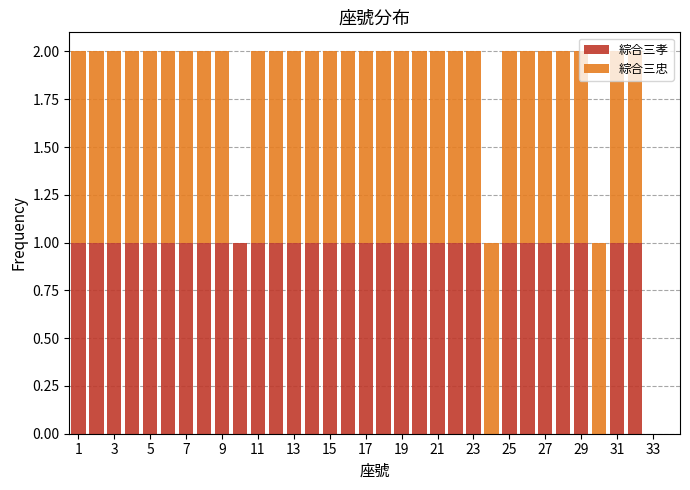

What is the total height of the stacked bar covering 17.5 to 18.5 on the x-axis? Neither the bar edges nor the heights are printed on the chart, so give them approximately, as read against the axes.

2